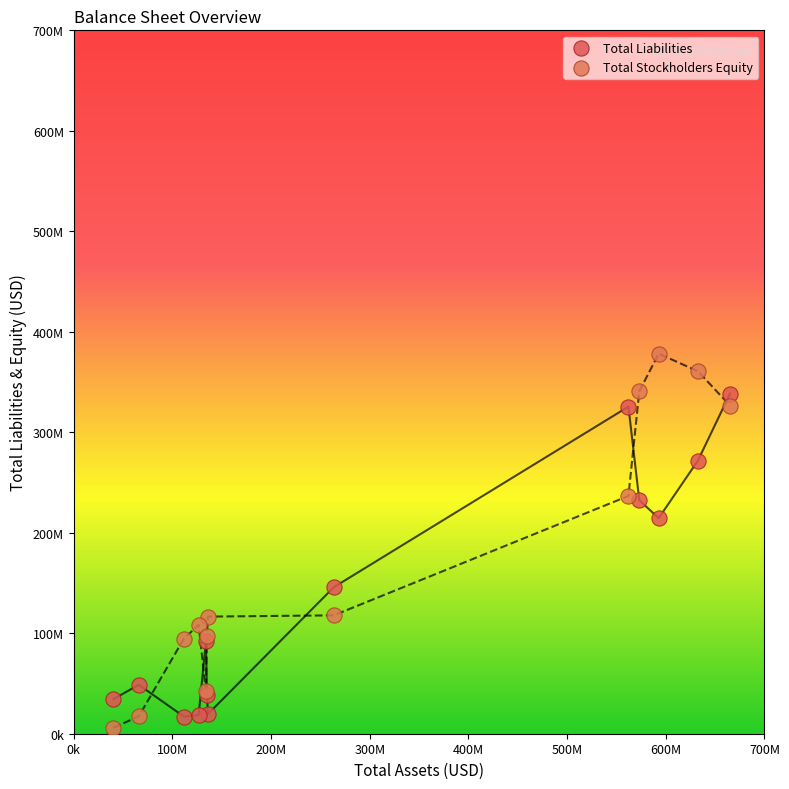

Which series contains the highest Y value?

Total Stockholders Equity